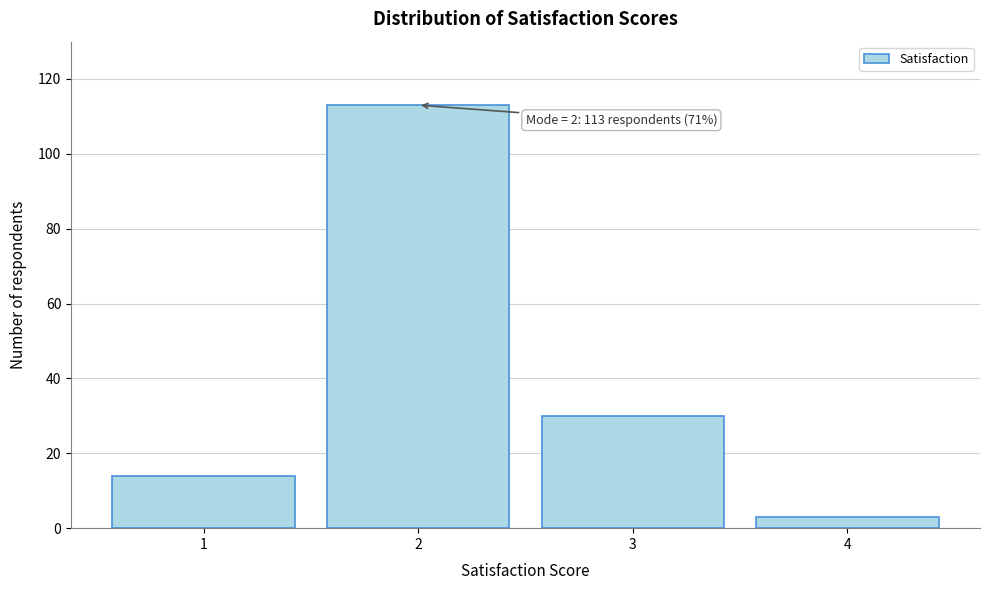

Reading right to left, what are all the values shown in this chart?

3	30	113	14